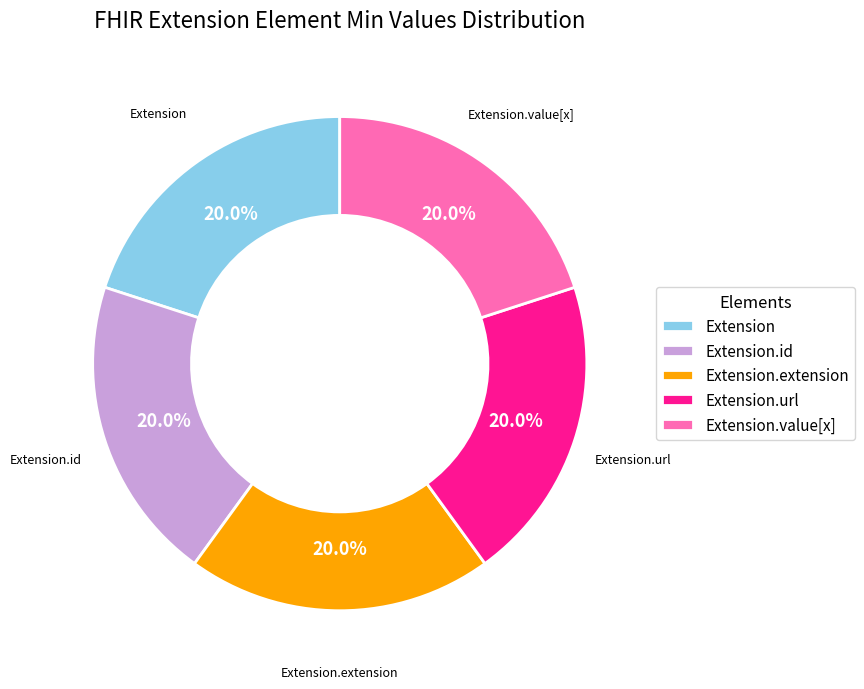

How many slices are in this pie chart?

5